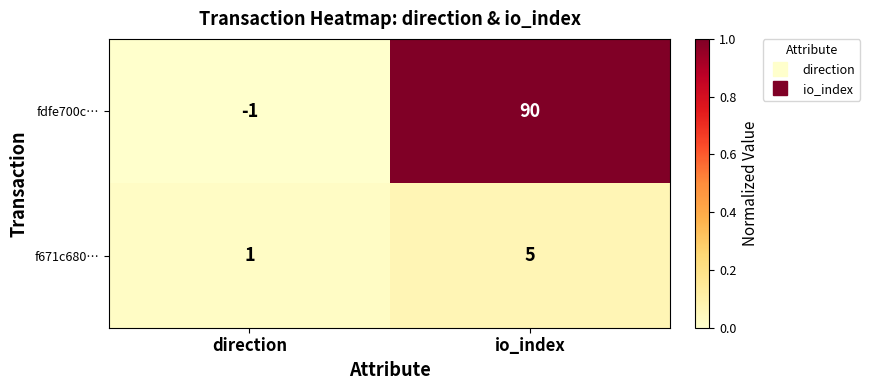

Rank the series by their average value, from lowest to highest.

f671c680…, fdfe700c…